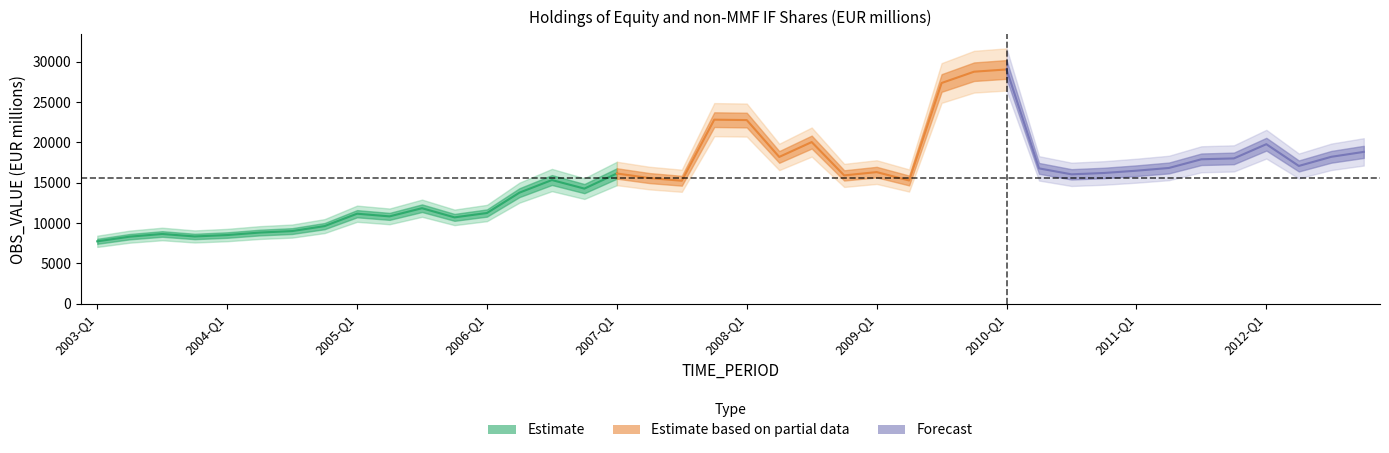

Rank the categories by value from lowest to highest.

2003-Q1, 2003-Q2, 2003-Q4, 2004-Q1, 2003-Q3, 2004-Q2, 2004-Q3, 2004-Q4, 2005-Q4, 2005-Q2, 2005-Q1, 2006-Q1, 2005-Q3, 2006-Q2, 2006-Q4, 2007-Q3, 2009-Q2, 2006-Q3, 2007-Q2, 2008-Q4, 2010-Q3, 2007-Q1, 2010-Q4, 2009-Q1, 2011-Q1, 2010-Q2, 2011-Q2, 2012-Q2, 2011-Q3, 2011-Q4, 2008-Q2, 2012-Q3, 2012-Q4, 2012-Q1, 2008-Q3, 2008-Q1, 2007-Q4, 2009-Q3, 2009-Q4, 2010-Q1